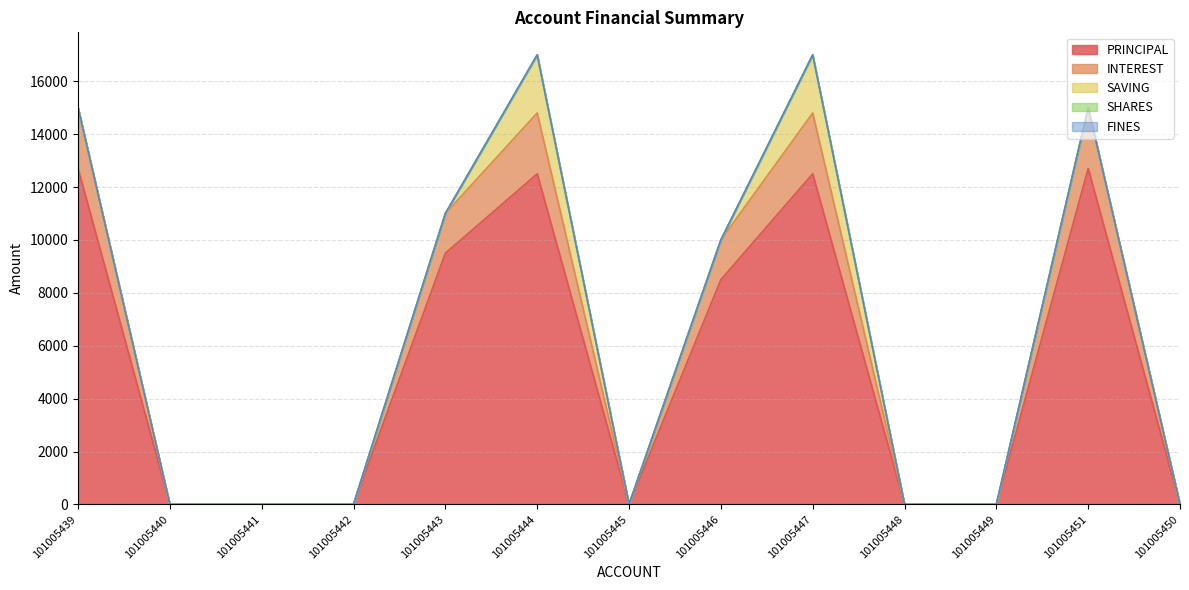

Reading left to right, transcribe all the data shown in this chart.

PRINCIPAL: 12700	0	0	0	9500	12500	0	8500	12500	0	0	12700	0
INTEREST: 2300	0	0	0	1500	2300	0	1500	2300	0	0	2300	0
SAVING: 0	0	0	0	0	2200	0	0	2200	0	0	0	0
SHARES: 0	0	0	0	0	0	0	0	0	0	0	0	0
FINES: 0	0	0	0	0	0	0	0	0	0	0	0	0